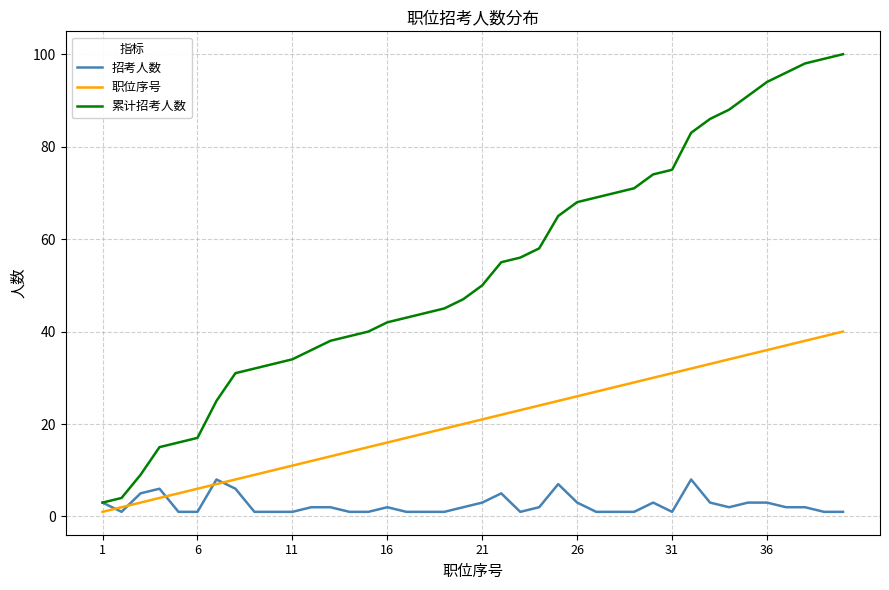

Count the number of categories in the chart.

40